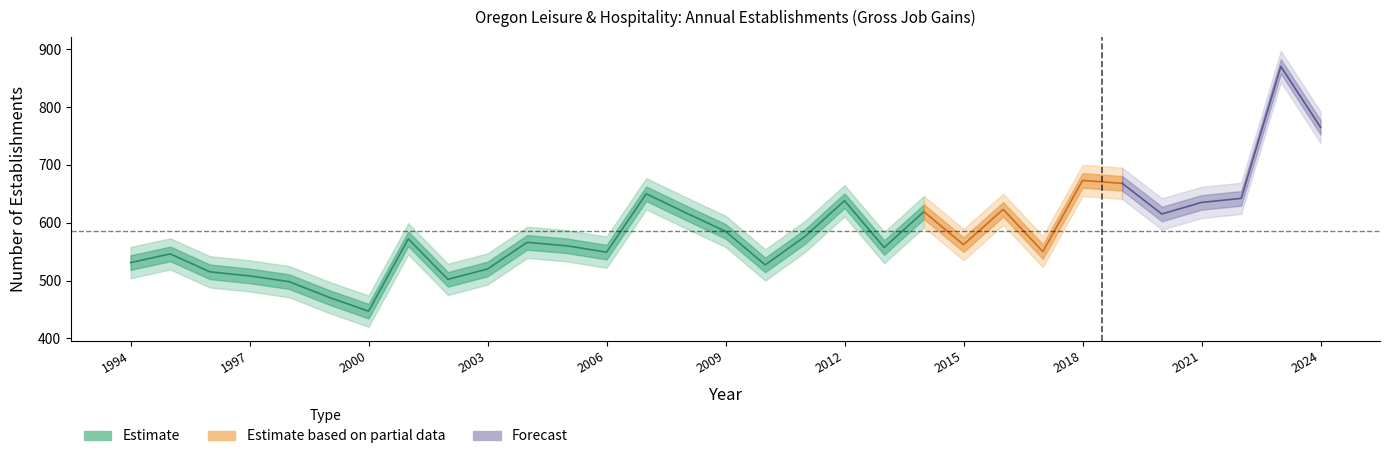

At which label does Total Gross Job Gains reach its peak?

2023